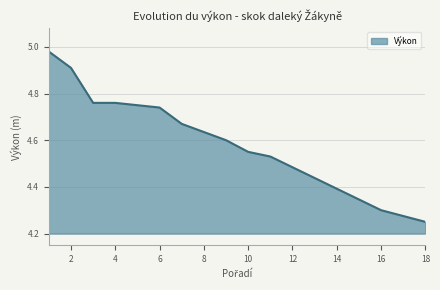

At which category does the chart reach its minimum across all series?

18